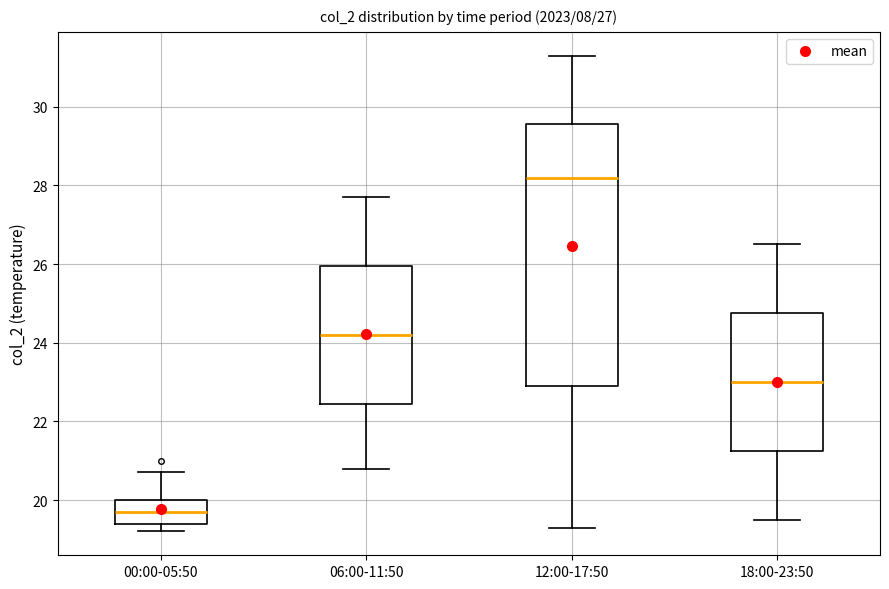

Reading left to right, read every box against the y-axis: the position of its median line, the range the box covers, and the ends of its whiskers. The values are not printed on the chart, so give them approximately, as read against the axis.

00:00-05:50: median 19.8, box 19.4 to 20.0, whiskers 19.2 to 20.8
06:00-11:50: median 24.2, box 22.4 to 26.0, whiskers 20.8 to 27.8
12:00-17:50: median 28.2, box 23.0 to 29.6, whiskers 19.4 to 31.4
18:00-23:50: median 23.0, box 21.2 to 24.8, whiskers 19.6 to 26.6